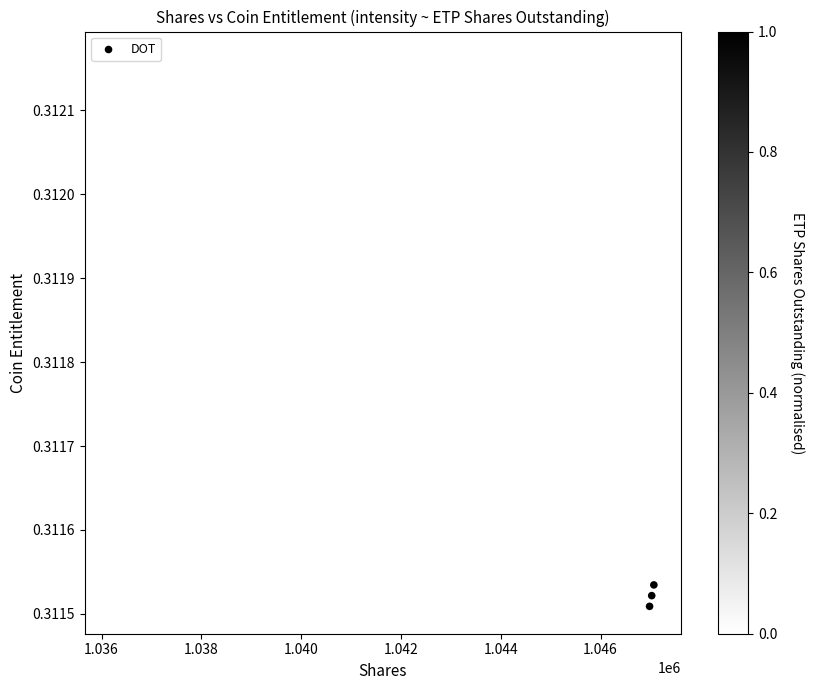

What is the range of X values (max minus min)?

10861.2